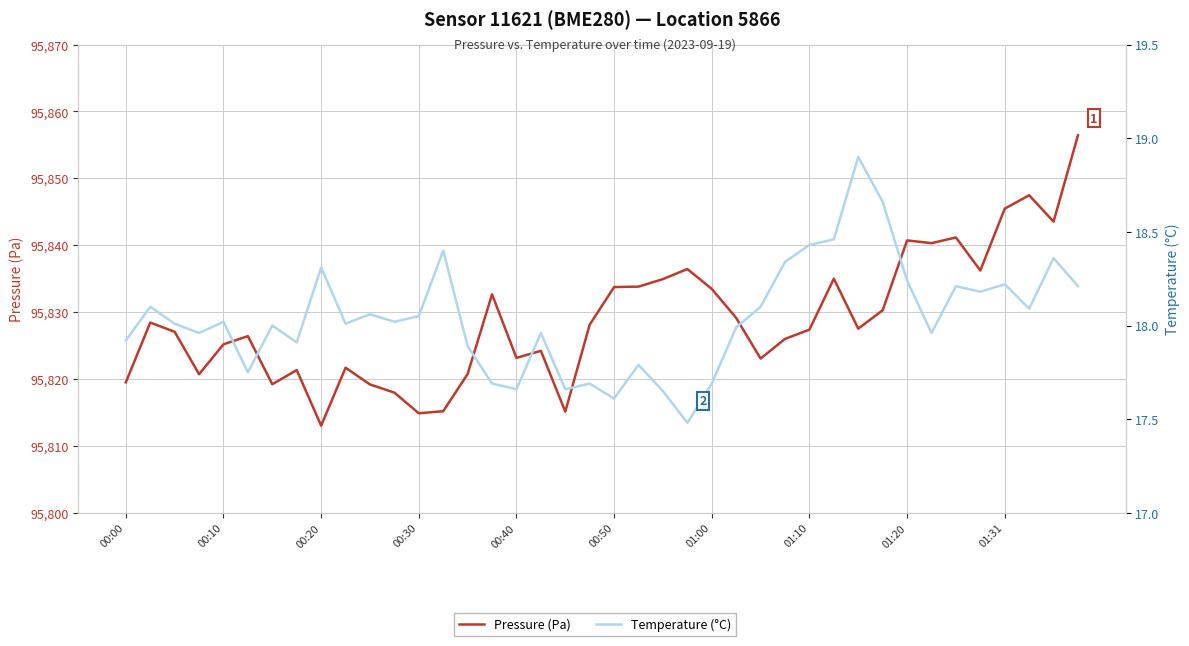

How many interior local peaks does the Pressure (Pa) series have?

11